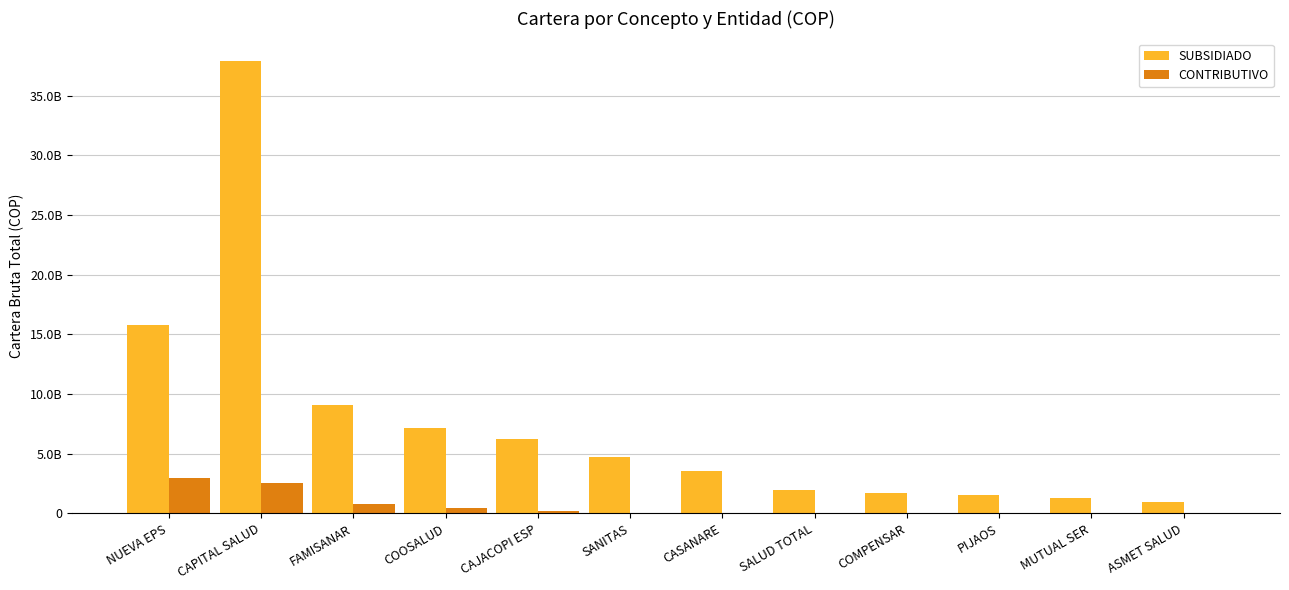

At which label does CONTRIBUTIVO reach its peak?

NUEVA EPS